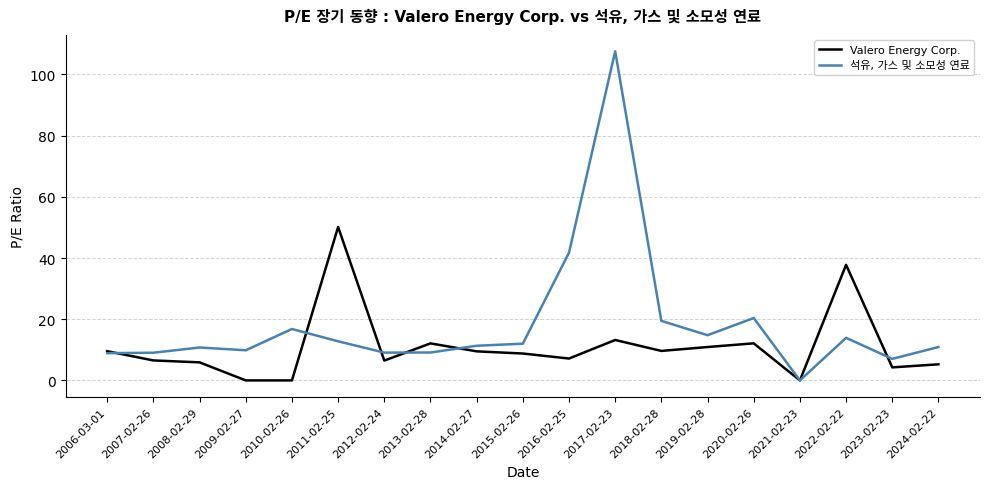

At which label does Valero Energy Corp. reach its peak?

2011-02-25